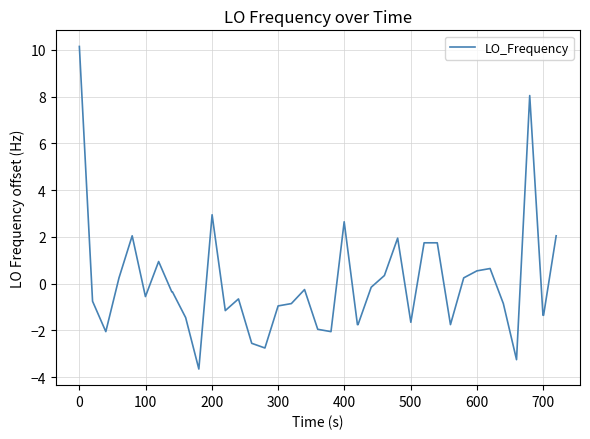

What is the difference between the second highest and minimum values?

11.7